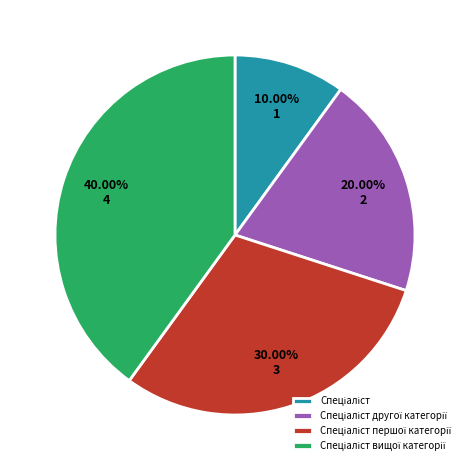

Is there a majority slice in this chart?

No